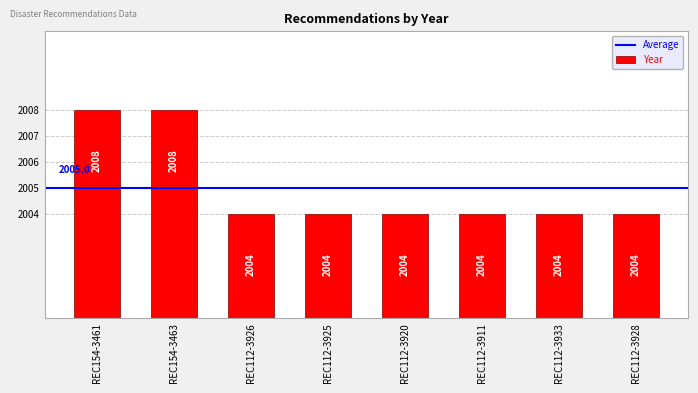

Approximately how many times larger is the value at REC112-3920 compared to REC154-3463?

1.0